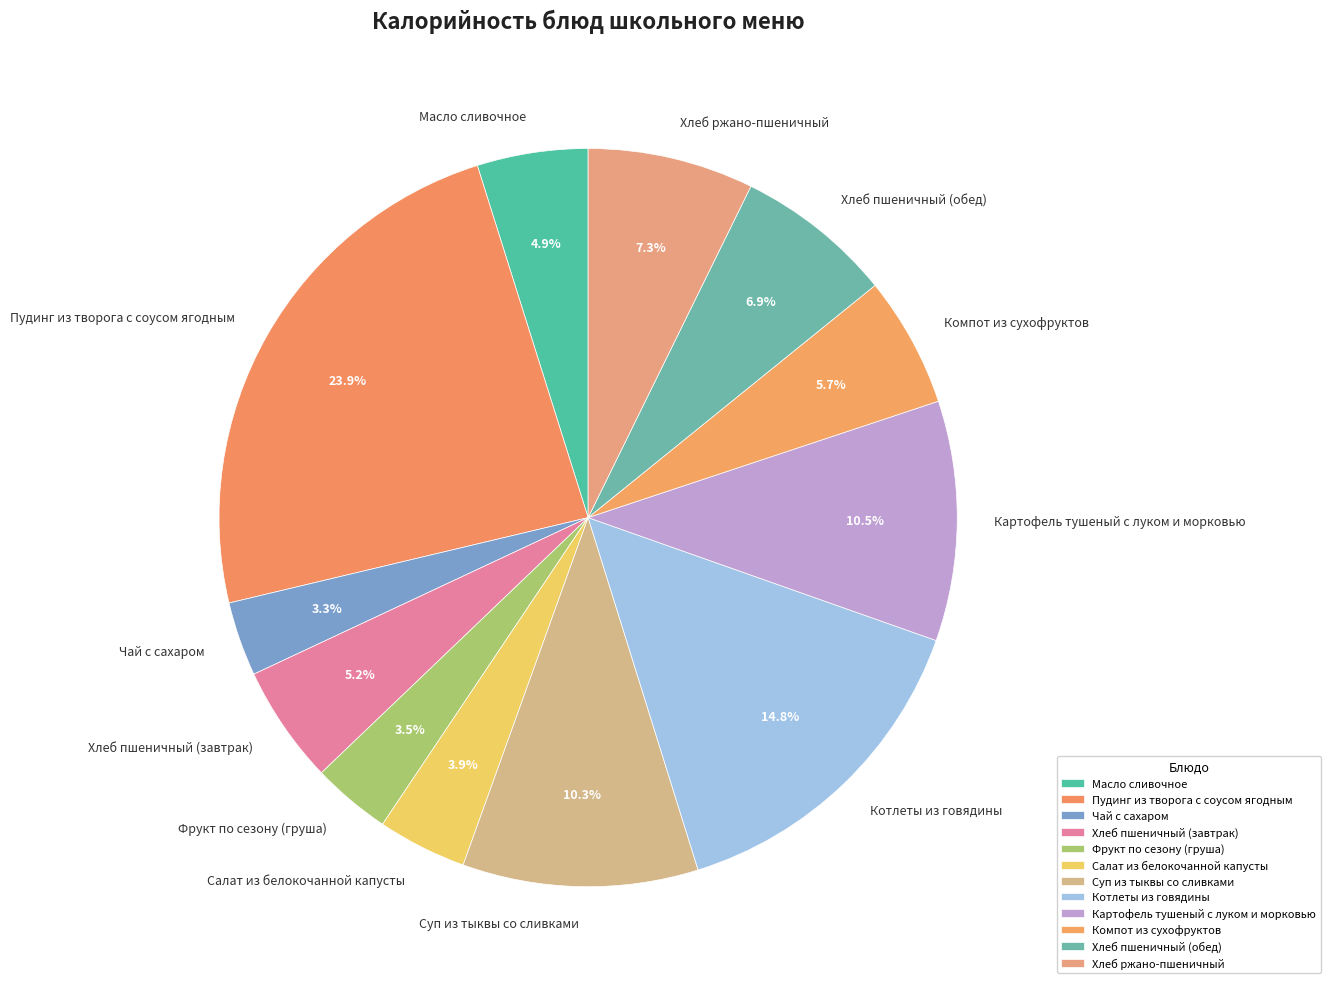

Is it true that Хлеб пшеничный (завтрак) is 17% of the pie?

False